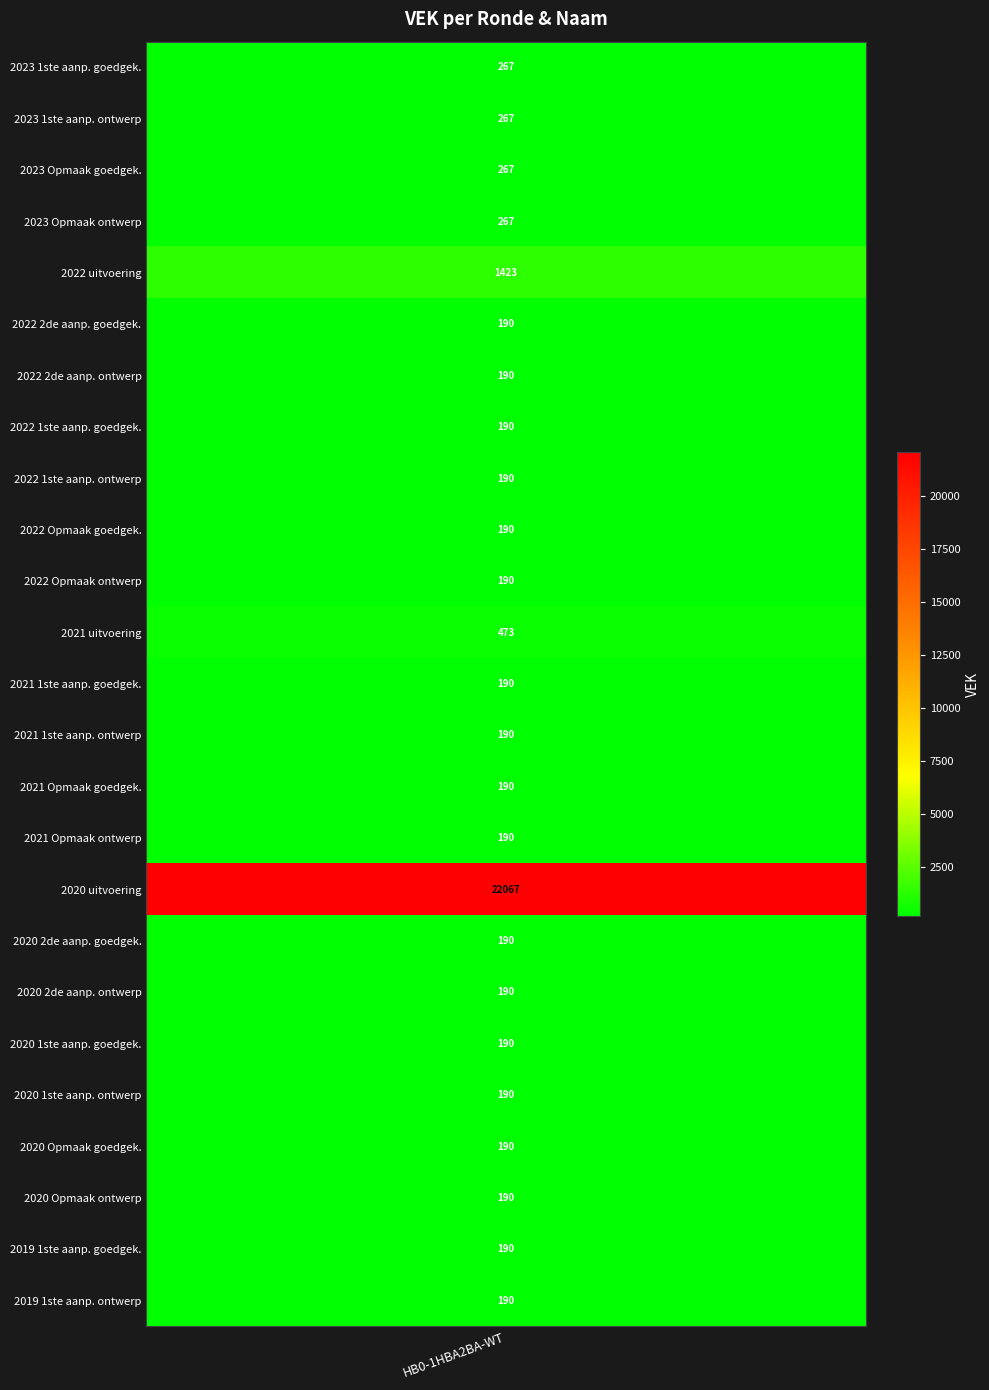

What is the maximum value shown in the chart?

22067